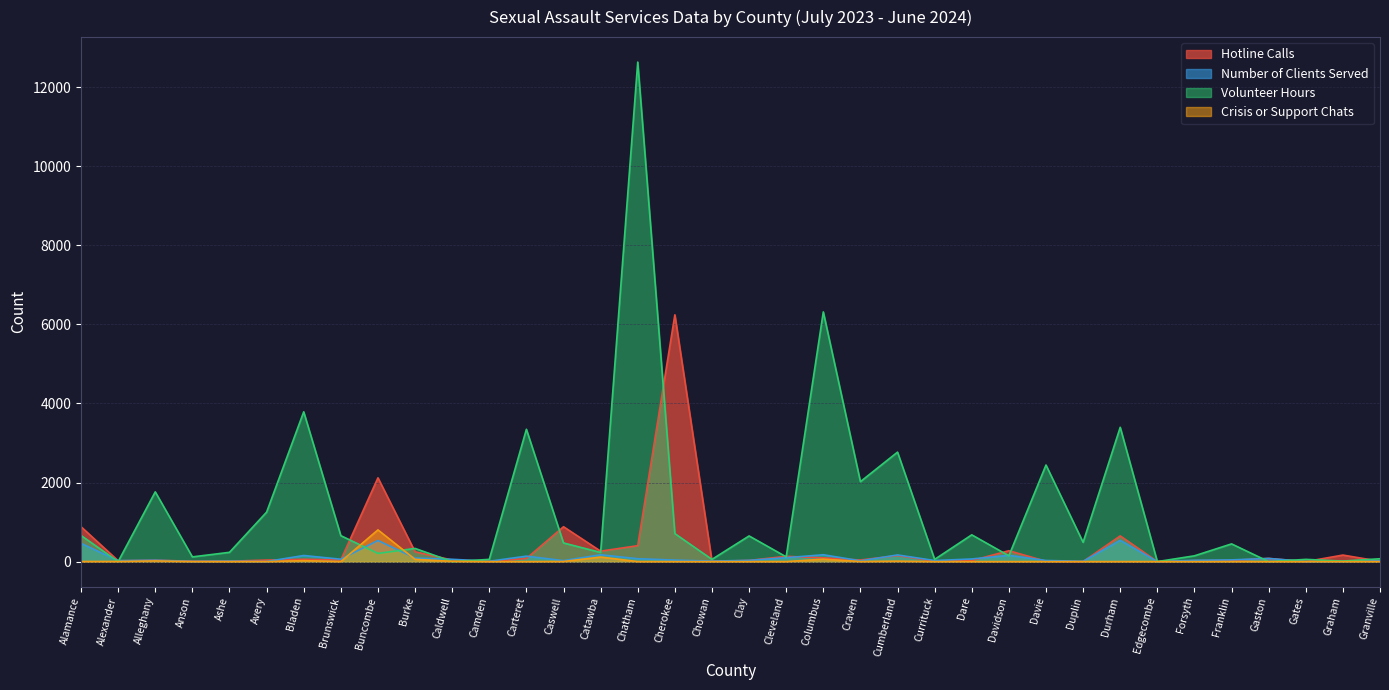

At how many categories does at least one series exceed 5585?

3